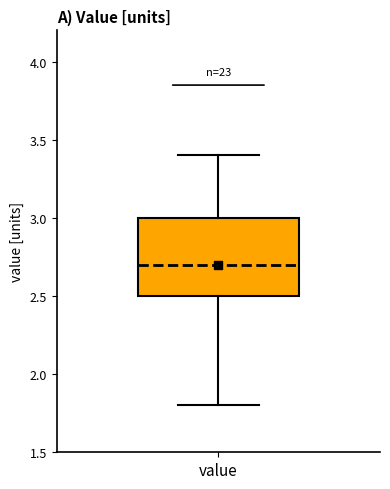

Transcribe this box plot: give where the median line is, the range the box spans, and where the two whiskers end, as read against the y-axis. The values are not printed on the chart, so give them approximately, as read against the axis.

median 2.7, box 2.5 to 3.0, whiskers 1.8 to 3.4